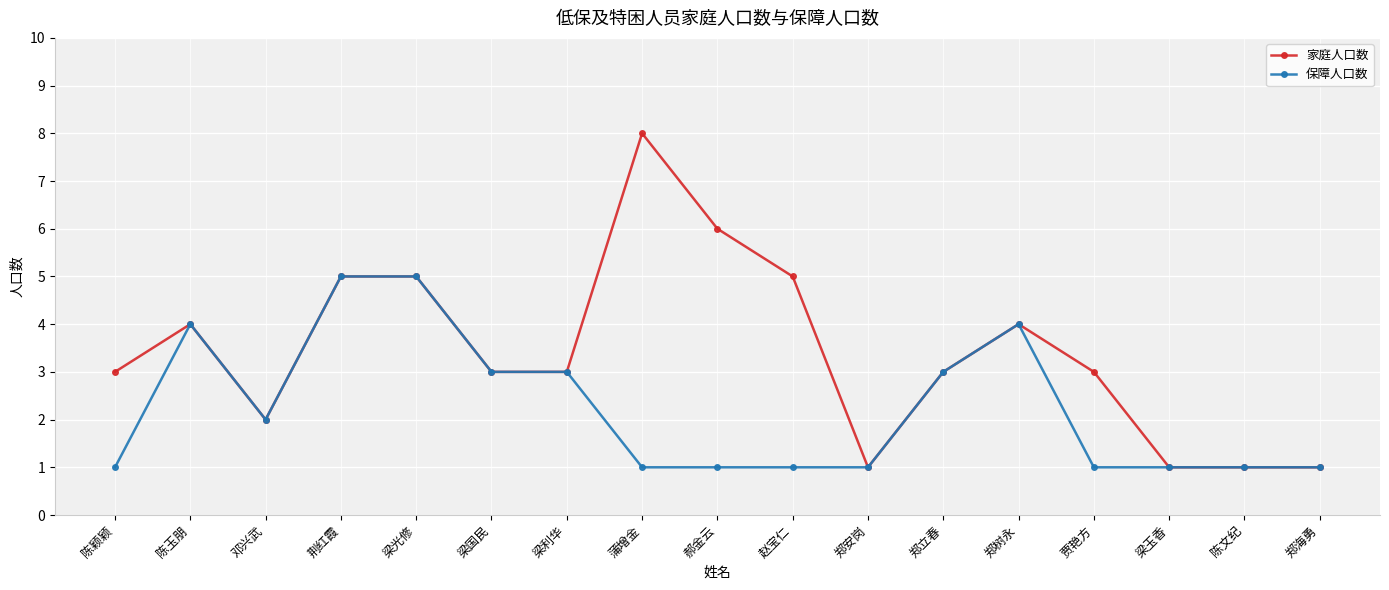

Which series has the largest range (max minus min)?

家庭人口数